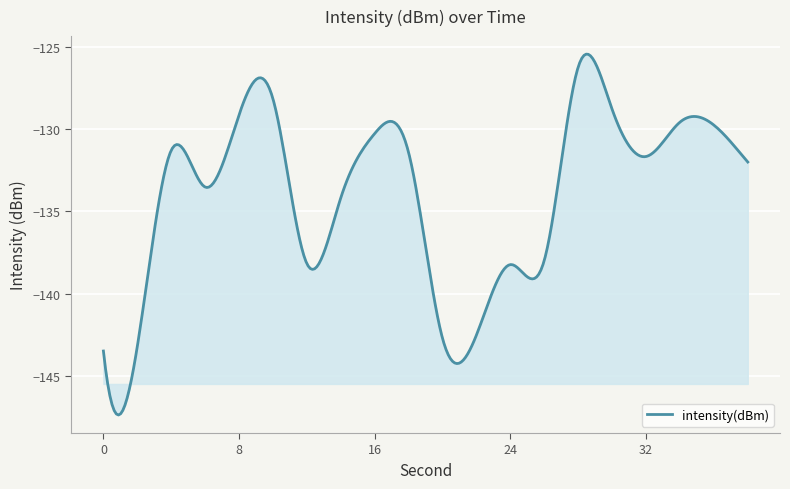

What is the difference between the maximum and minimum values?

21.9